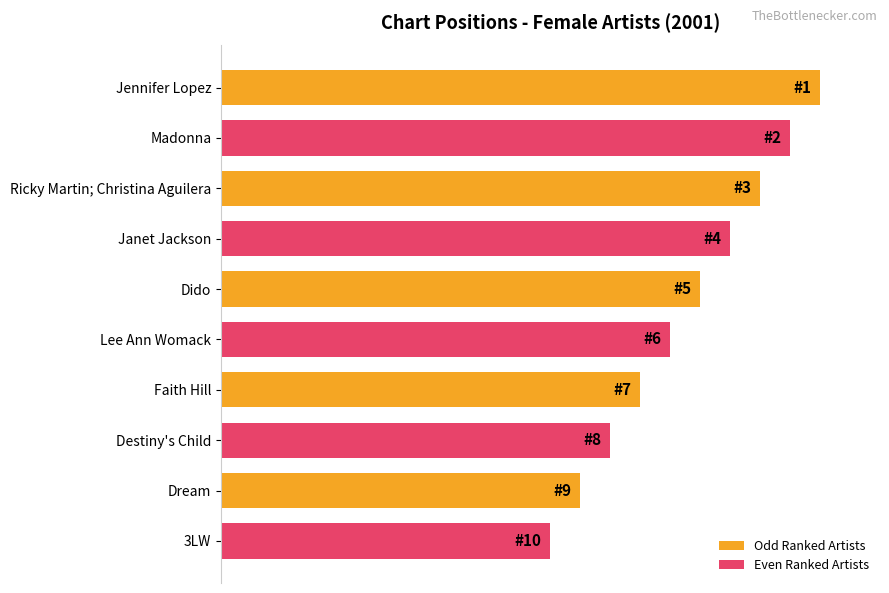

Are the bars horizontal?

Yes